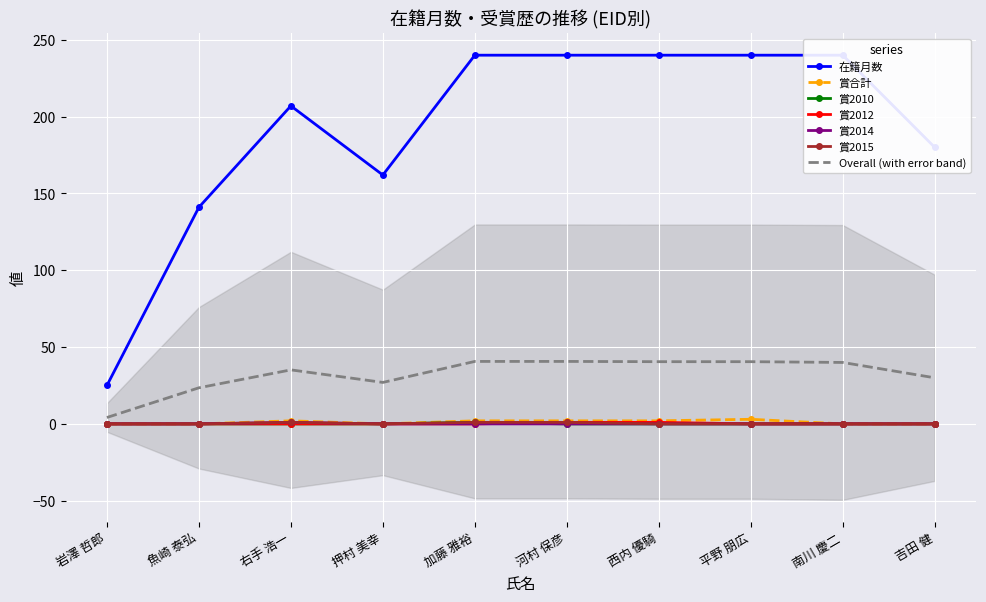

List the labels in order of 賞2012 value, largest first.

河村 保彦, 西内 優騎, 岩澤 哲郎, 魚崎 泰弘, 右手 浩一, 押村 美幸, 加藤 雅裕, 平野 朋広, 南川 慶二, 吉田 健